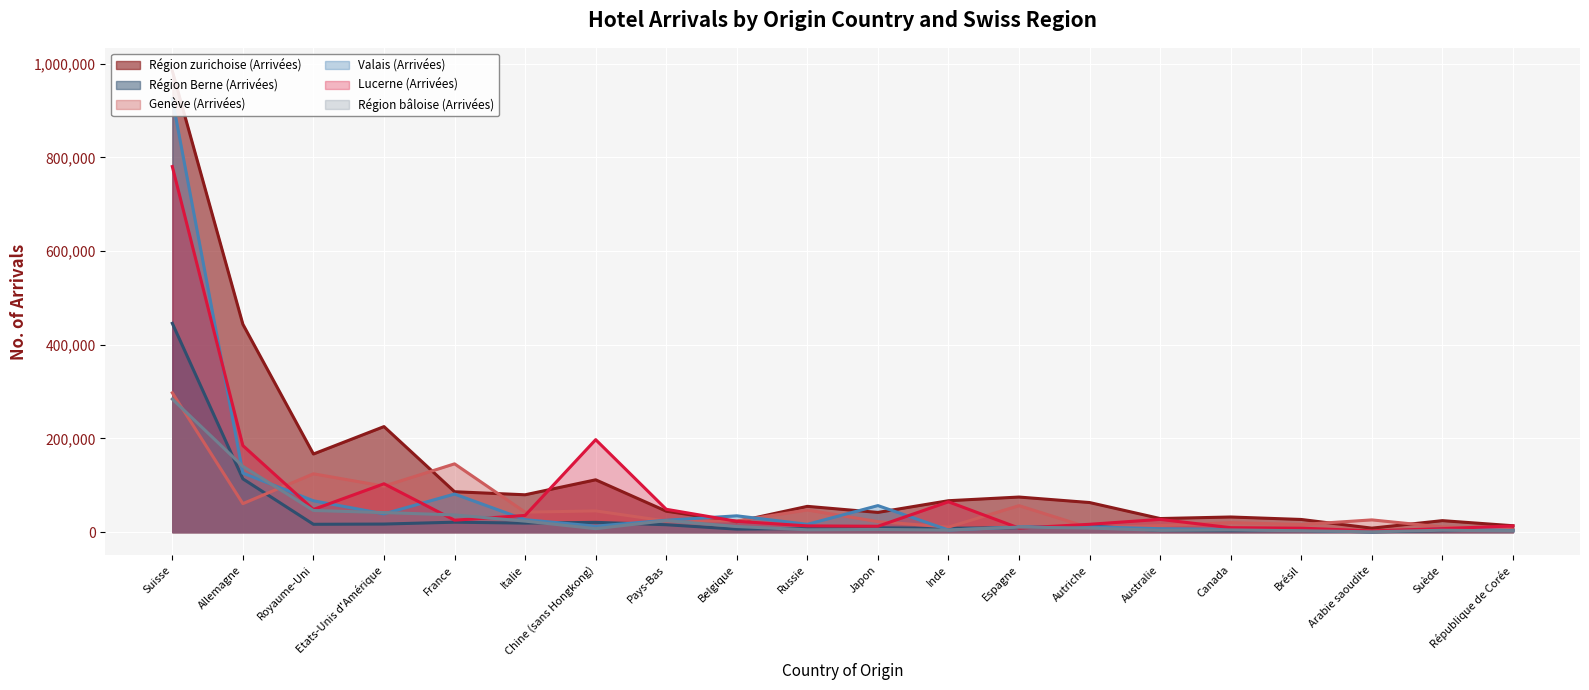

Which series changed the most between Etats-Unis d'Amérique and Suède?

Région zurichoise (Arrivées)